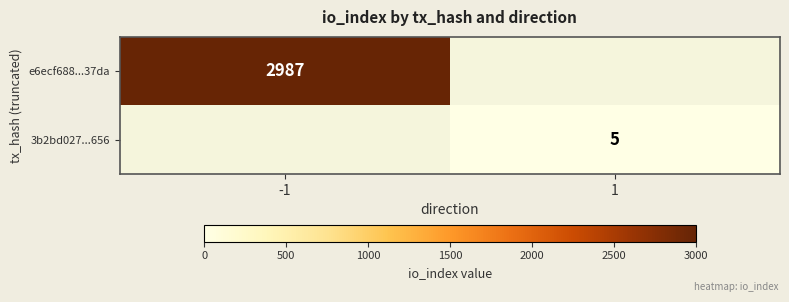

How many series are shown in this chart?

2